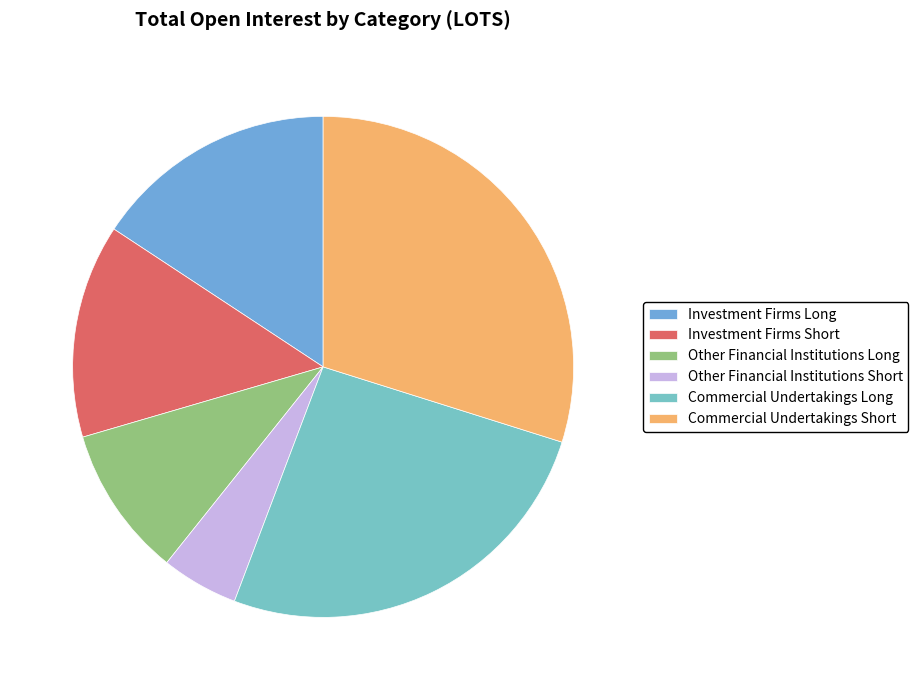

Which slice is the largest?

Commercial Undertakings Short